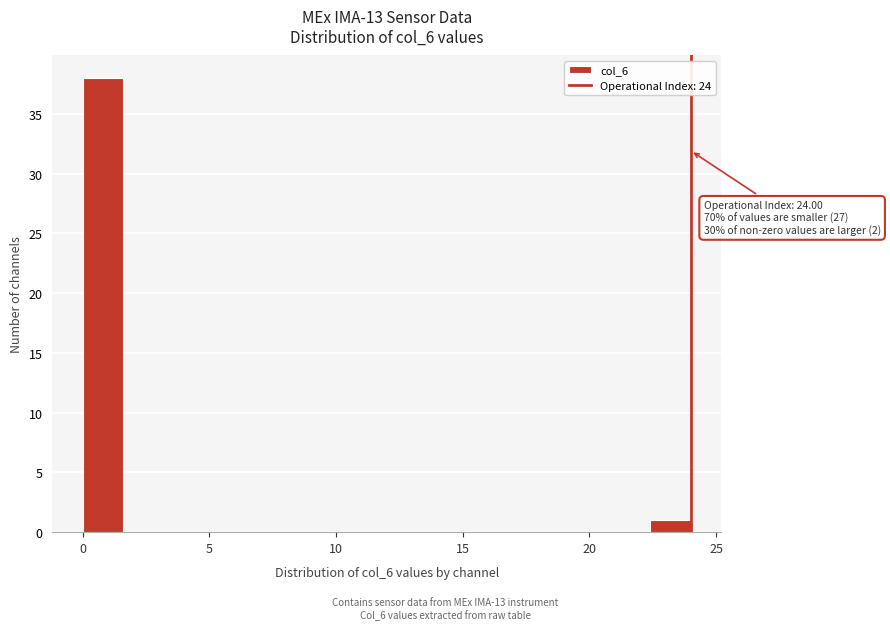

Around what value on the x-axis is the tallest bar? Give the approximate position of its centre, as read against the axis.

1.0